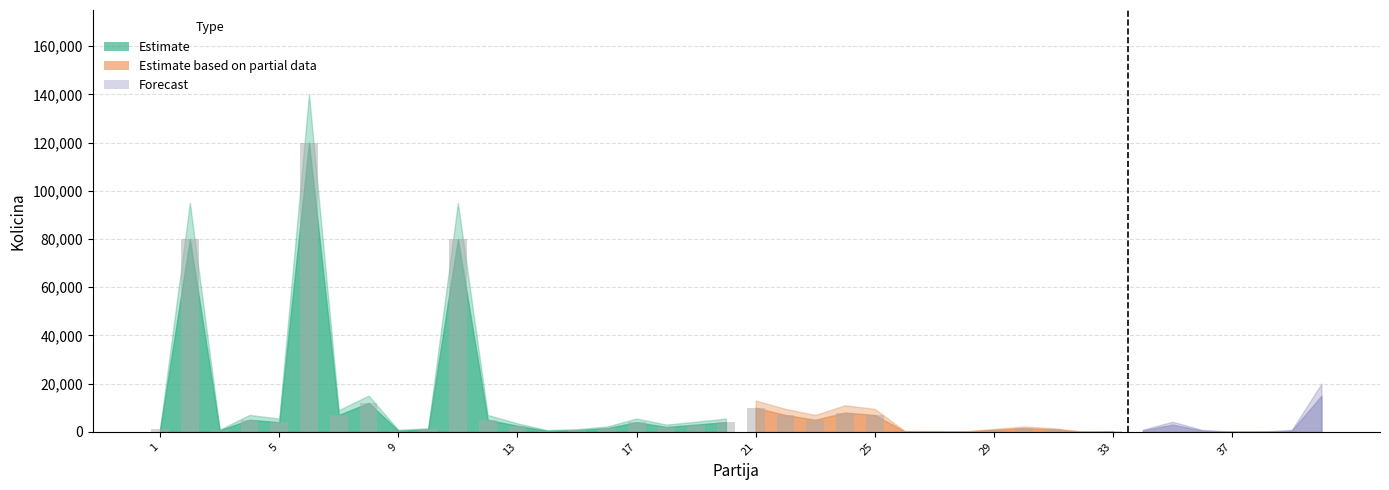

At which category does the chart reach its minimum across all series?

37